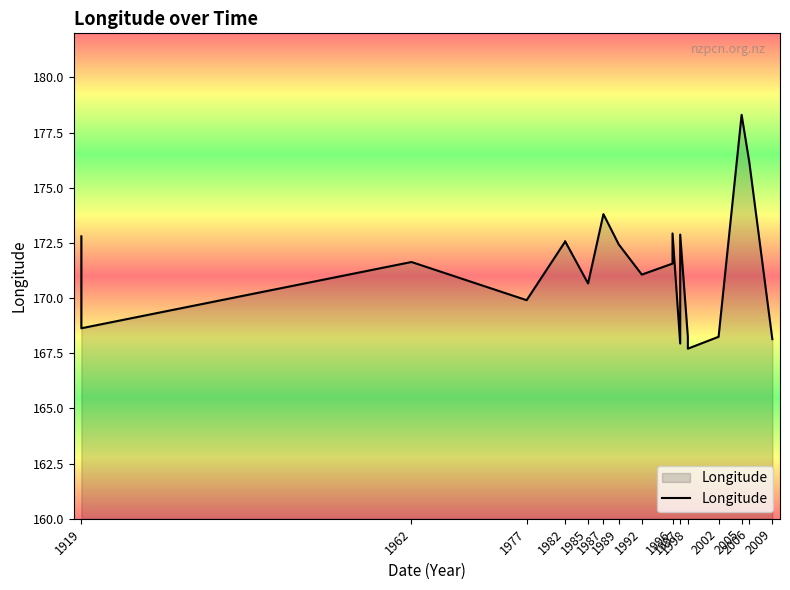

What is the value of the 8th point from the left?

173.8